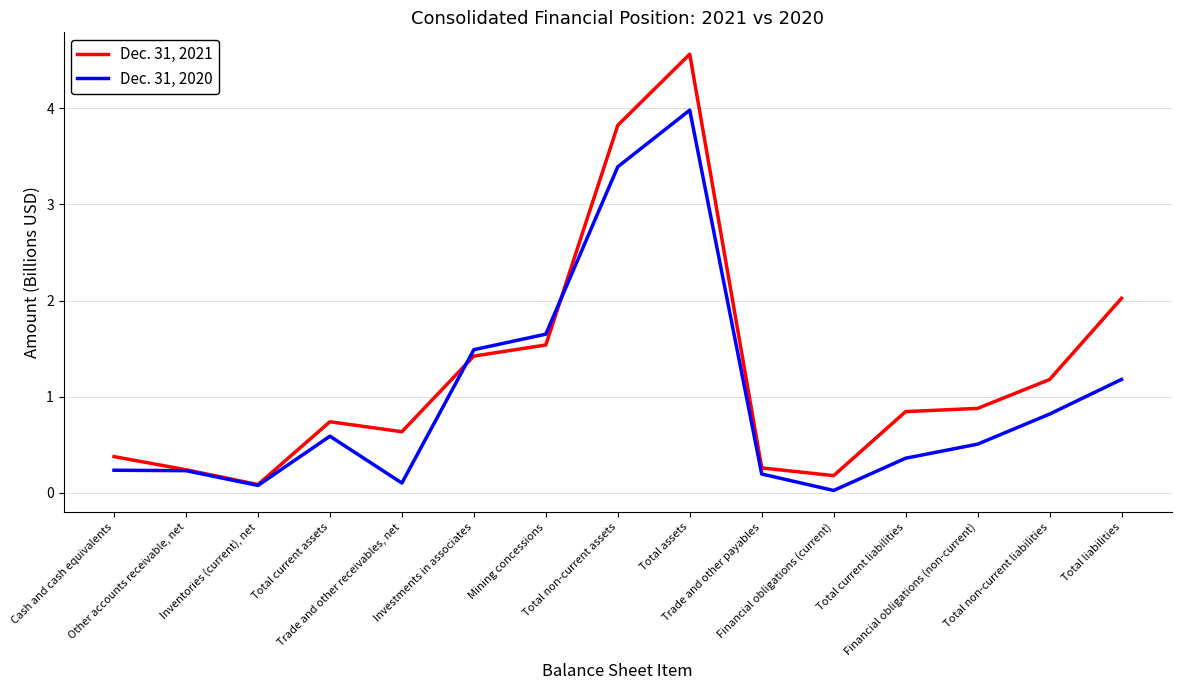

List the series in order of their peak value, lowest first.

Dec. 31, 2020, Dec. 31, 2021